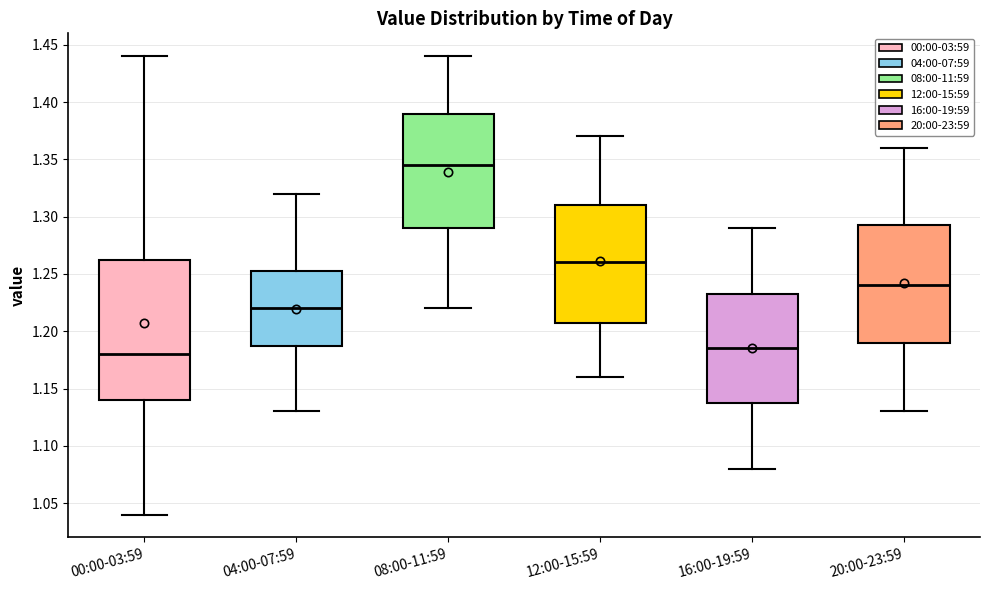

Reading left to right, read every box against the y-axis: the position of its median line, the range the box covers, and the ends of its whiskers. The values are not printed on the chart, so give them approximately, as read against the axis.

00:00-03:59: median 1.180, box 1.140 to 1.265, whiskers 1.040 to 1.440
04:00-07:59: median 1.220, box 1.190 to 1.255, whiskers 1.130 to 1.320
08:00-11:59: median 1.345, box 1.290 to 1.390, whiskers 1.220 to 1.440
12:00-15:59: median 1.260, box 1.210 to 1.310, whiskers 1.160 to 1.370
16:00-19:59: median 1.185, box 1.140 to 1.235, whiskers 1.080 to 1.290
20:00-23:59: median 1.240, box 1.190 to 1.295, whiskers 1.130 to 1.360